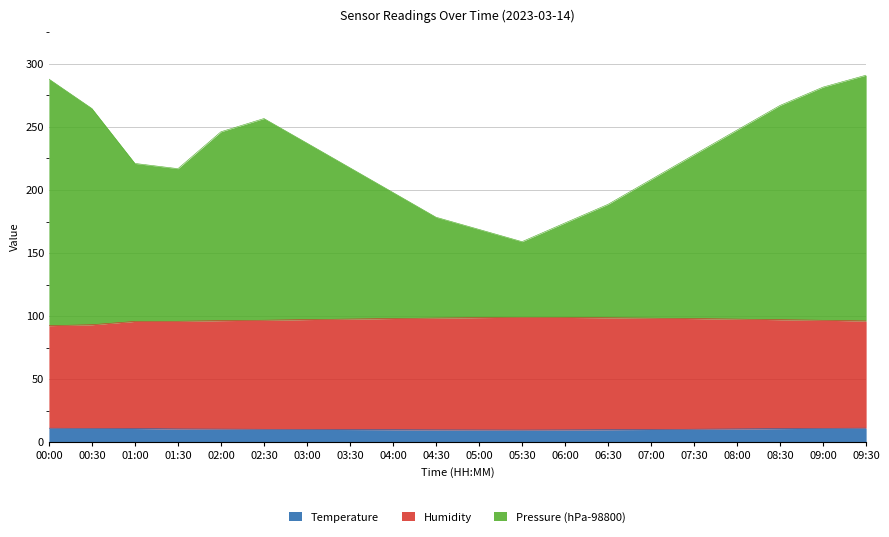

What is the minimum value for Temperature?

9.6